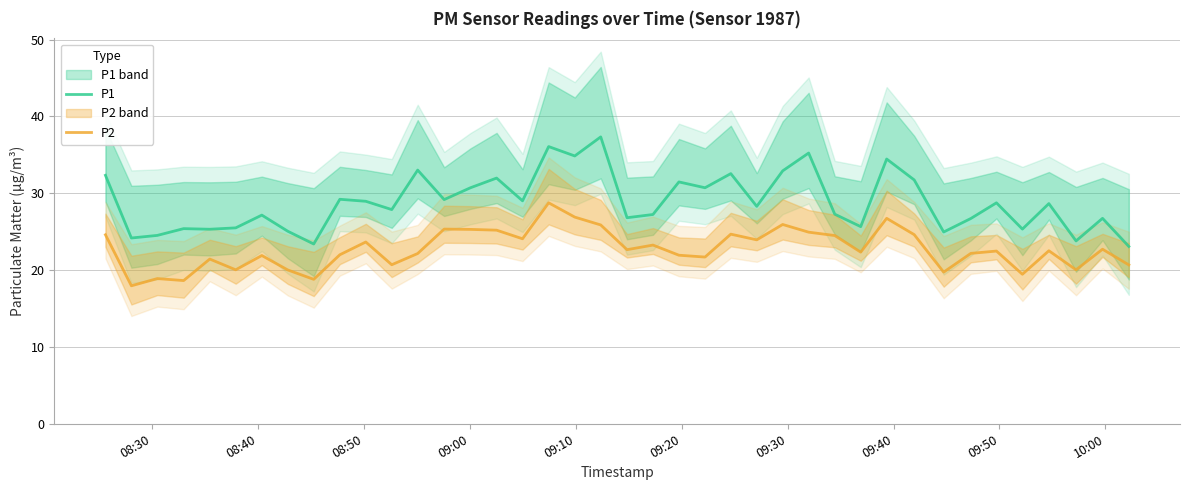

What is the lowest value of the P2 series?

18.0